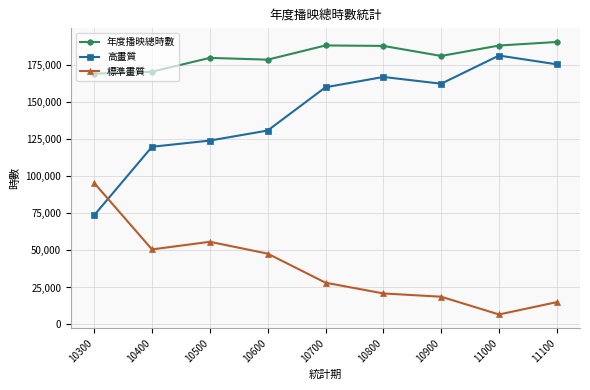

What is the average value of the 年度播映總時數 series?

181777